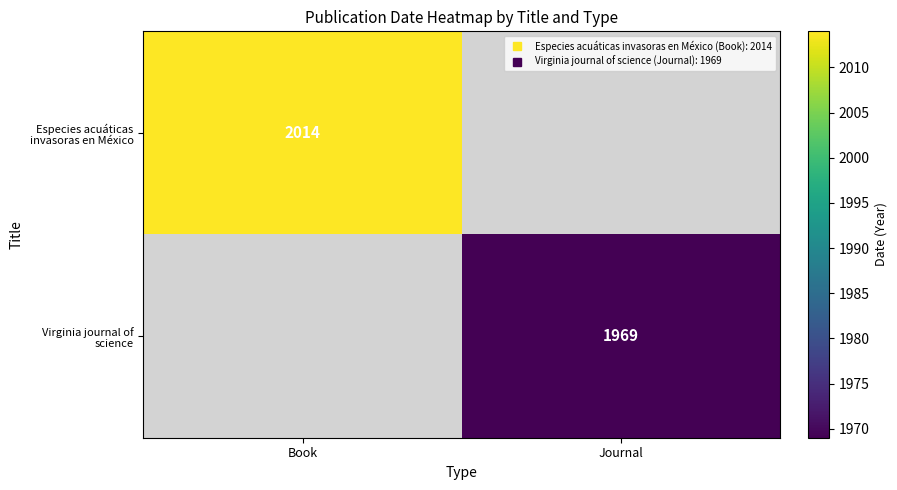

How many data points does each series have?

2